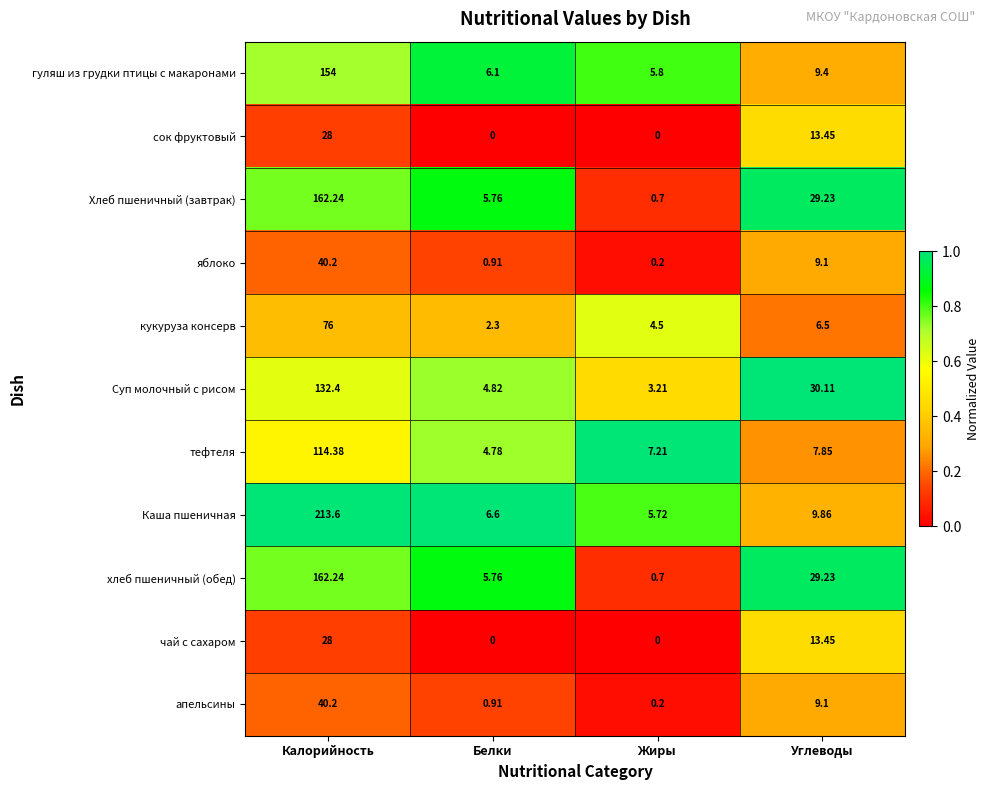

Which category has the highest value in the кукуруза консерв series?

Калорийность